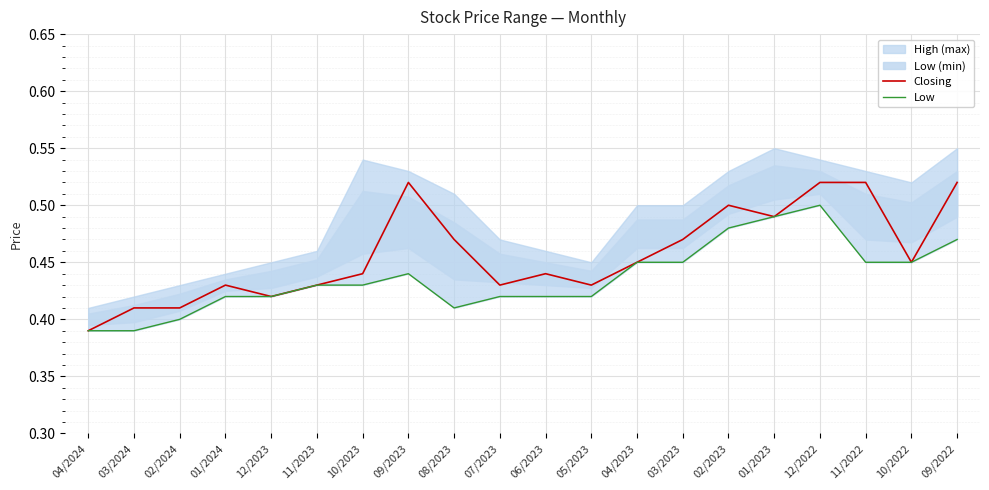

At which category does Low reach its first local peak?

09/2023